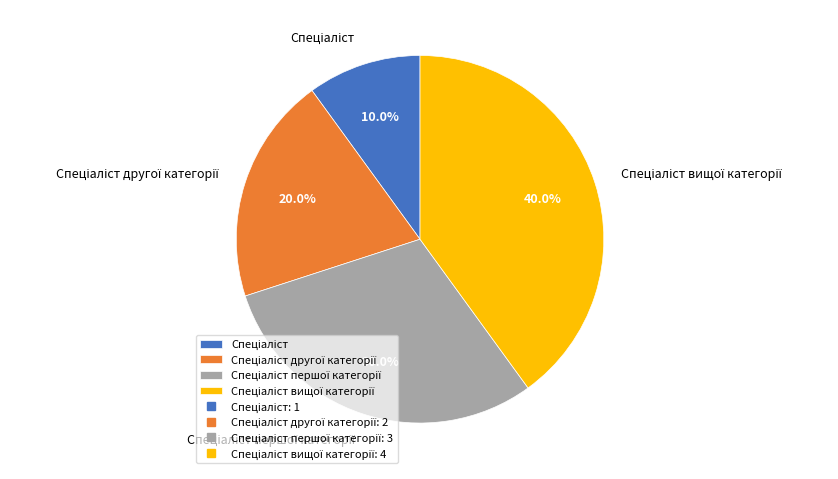

Is there any slice that represents more than half of the pie?

No